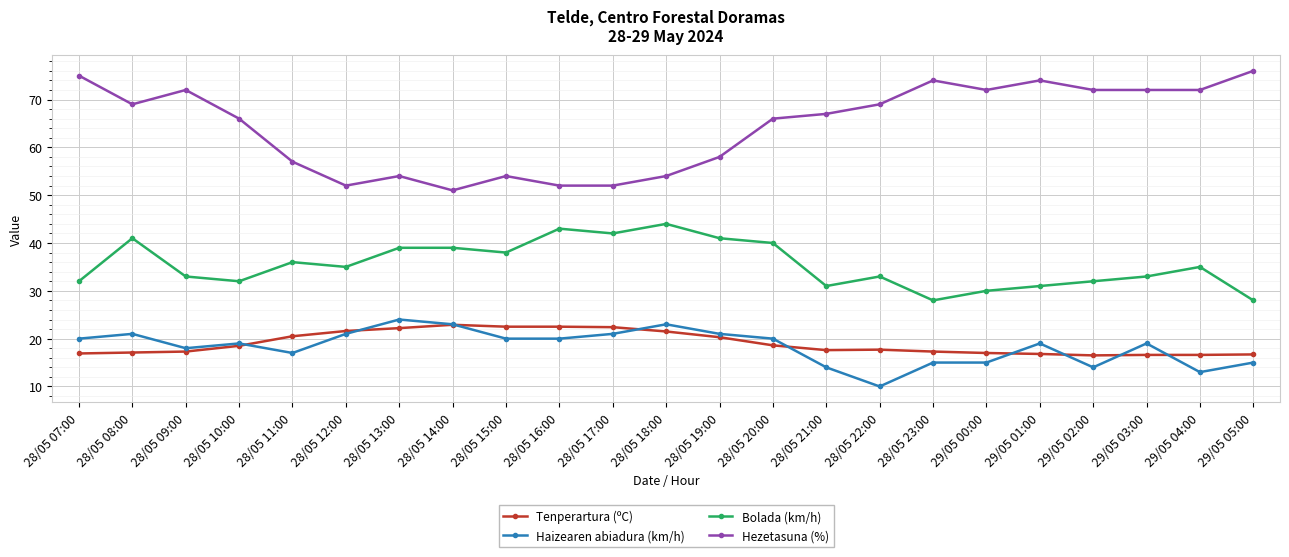

What is the total value across all series at 29/05 01:00?

140.8